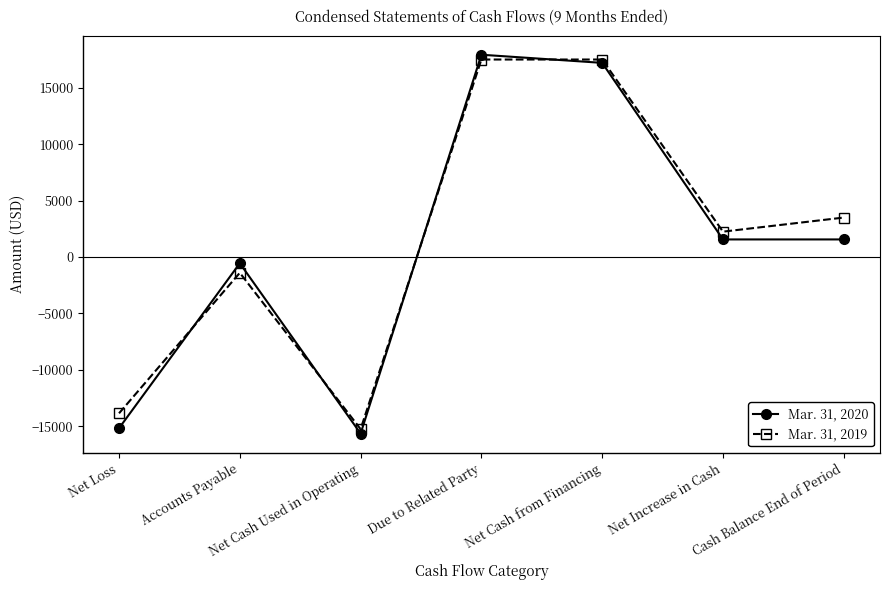

What is the difference between the highest and lowest values at Net Loss?

1321